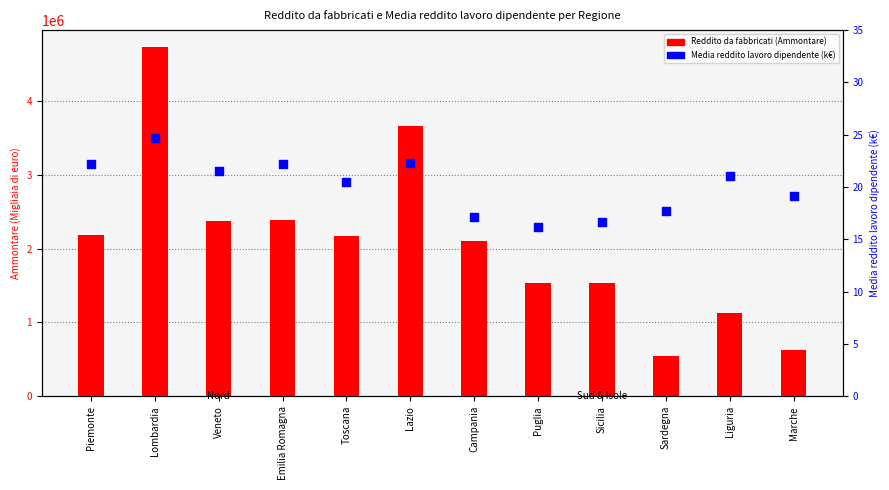

At how many categories does at least one series exceed 2838849?

2